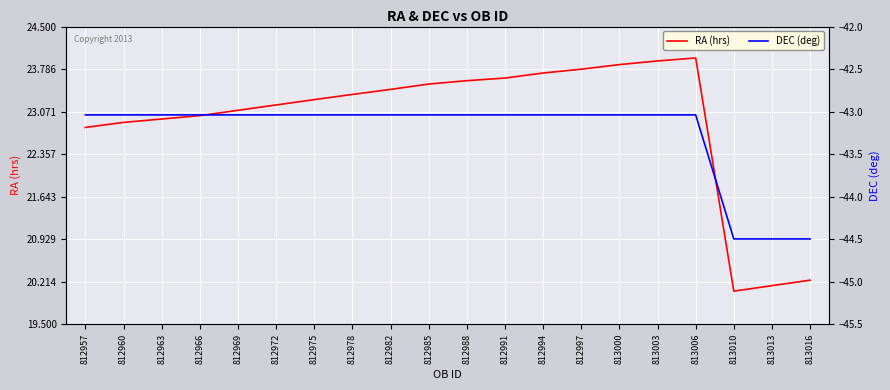

Reading right to left, extract all data points from this chart.

RA (hrs): 813016=20.2	813013=20.1	813010=20.1	813006=24.0	813003=23.9	813000=23.9	812997=23.8	812994=23.7	812991=23.6	812988=23.6	812985=23.5	812982=23.4	812978=23.4	812975=23.3	812972=23.2	812969=23.1	812966=23.0	812963=22.9	812960=22.9	812957=22.8
DEC (deg): 813016=-44.5	813013=-44.5	813010=-44.5	813006=-43.0	813003=-43.0	813000=-43.0	812997=-43.0	812994=-43.0	812991=-43.0	812988=-43.0	812985=-43.0	812982=-43.0	812978=-43.0	812975=-43.0	812972=-43.0	812969=-43.0	812966=-43.0	812963=-43.0	812960=-43.0	812957=-43.0